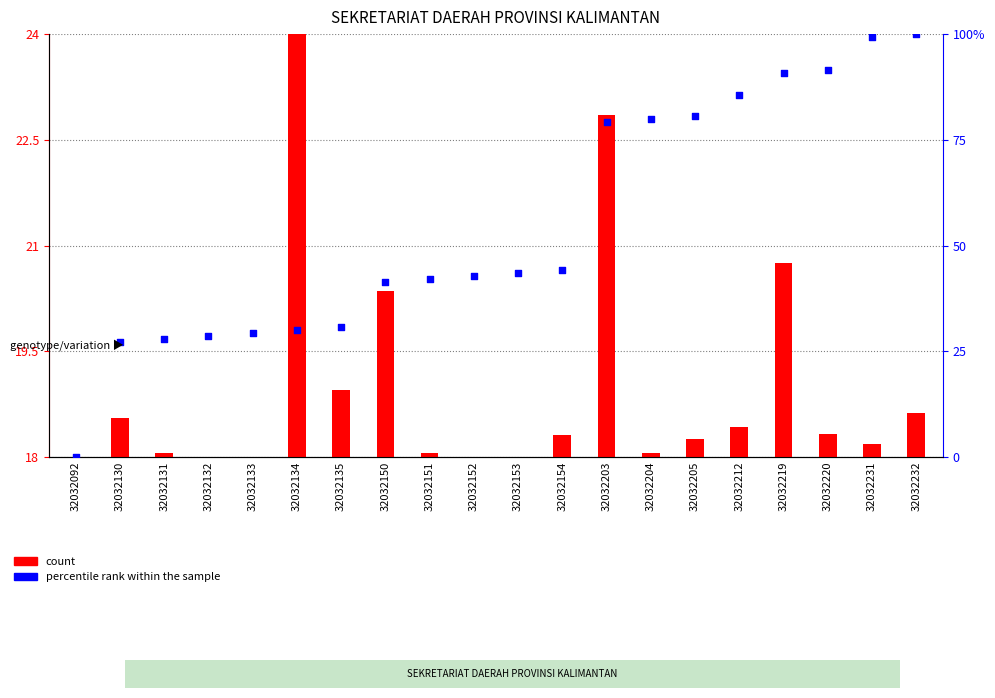

Between 32032131 and 32032150, which is larger?

32032150